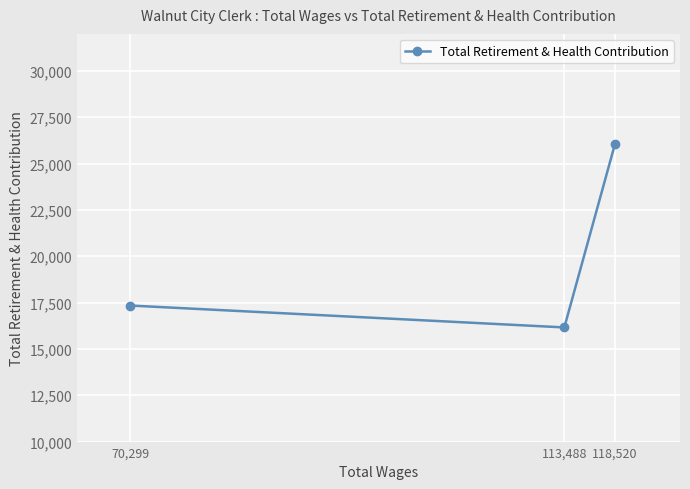

List the labels in order of value, smallest first.

113,488, 70,299, 118,520